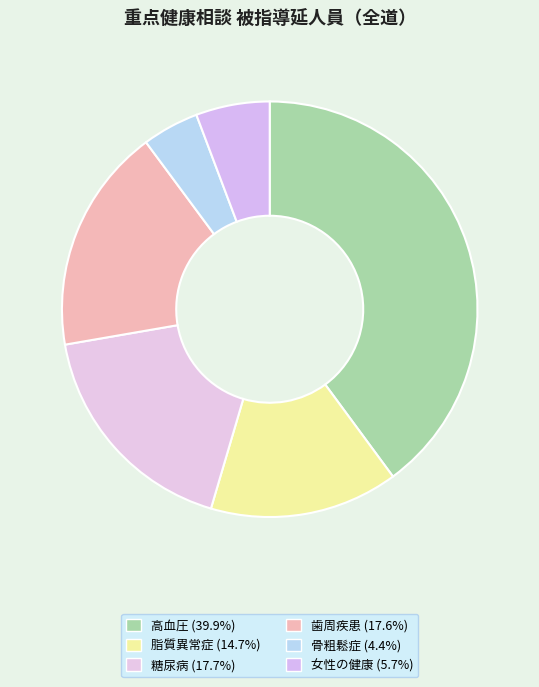

How many slices are in this pie chart?

6